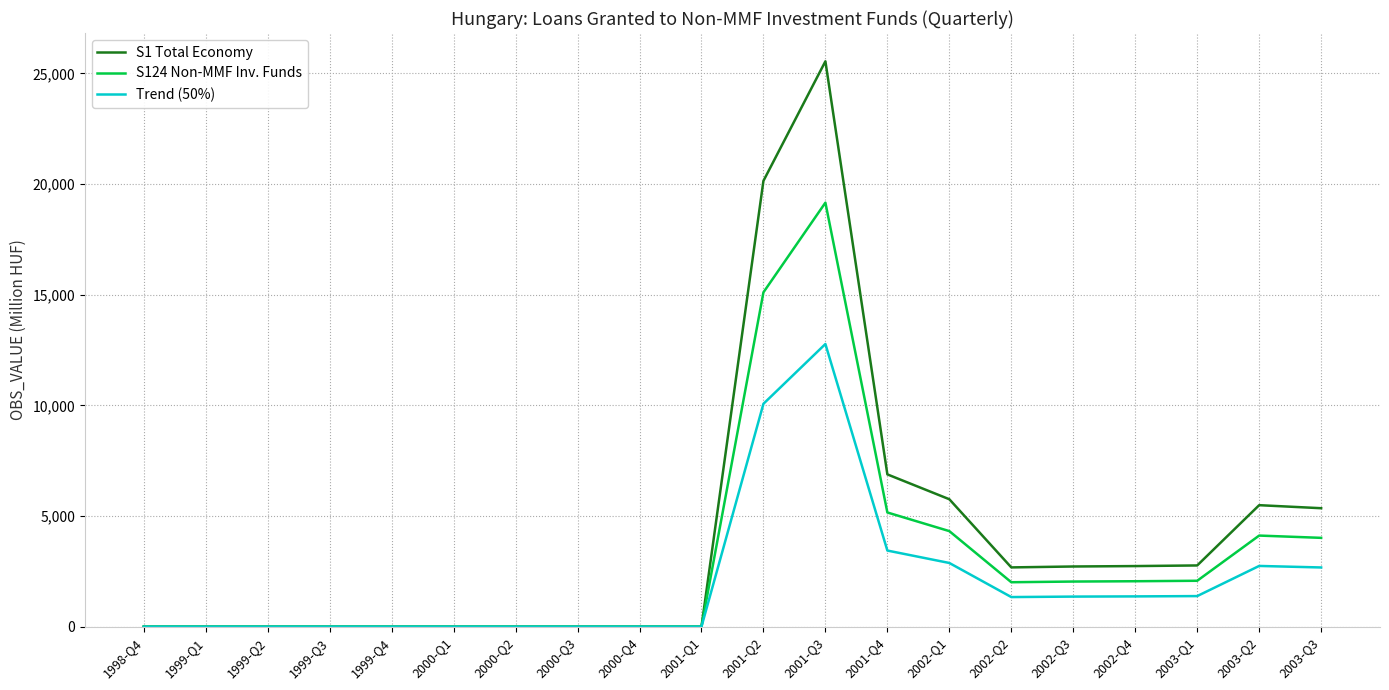

At which label does S124 Non-MMF Inv. Funds first exceed 2009?

2001-Q2